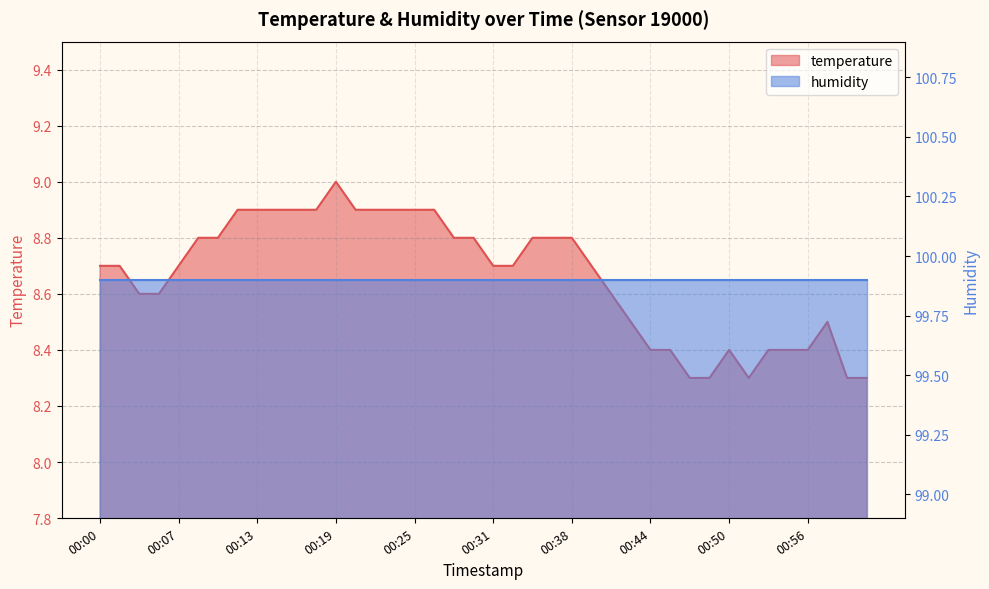

Reading left to right, what are all the values shown in this chart?

00:00=8.7	00:02=8.7	00:04=8.6	00:05=8.6	00:07=8.7	00:08=8.8	00:10=8.8	00:11=8.9	00:13=8.9	00:14=8.9	00:16=8.9	00:17=8.9	00:19=9.0	00:21=8.9	00:22=8.9	00:24=8.9	00:25=8.9	00:27=8.9	00:28=8.8	00:30=8.8	00:31=8.7	00:33=8.7	00:35=8.8	00:36=8.8	00:38=8.8	00:39=8.7	00:41=8.6	00:42=8.5	00:44=8.4	00:46=8.4	00:47=8.3	00:49=8.3	00:50=8.4	00:52=8.3	00:53=8.4	00:55=8.4	00:56=8.4	00:58=8.5	01:00=8.3	01:01=8.3